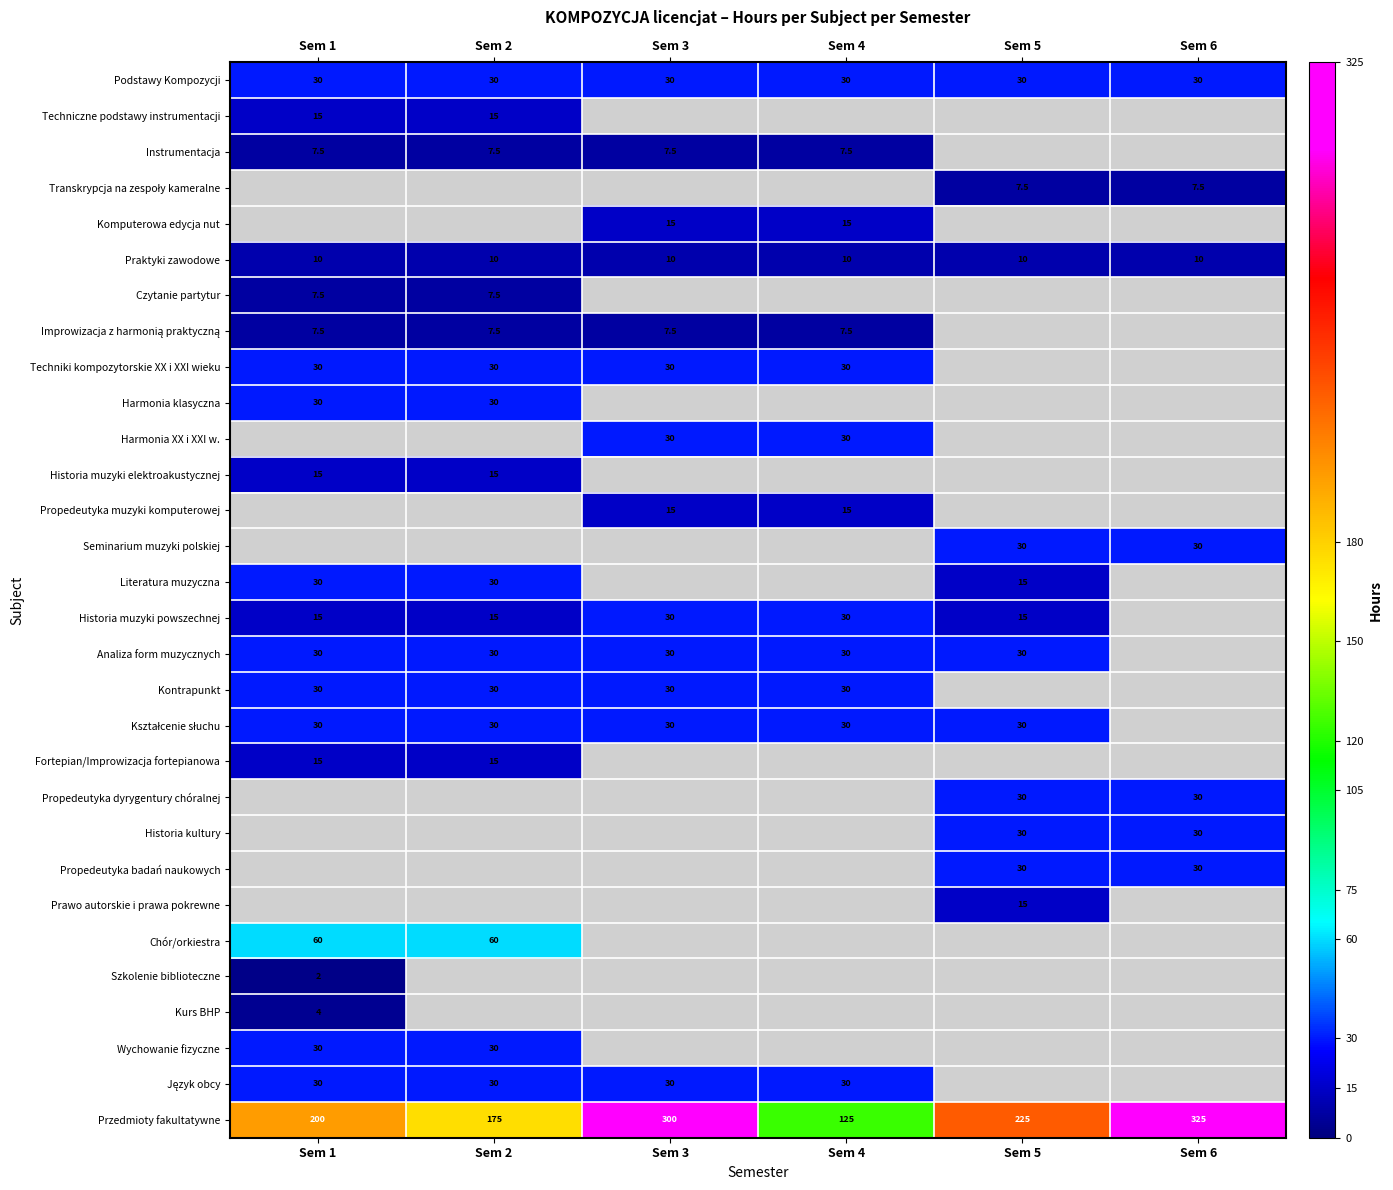

The Przedmioty fakultatywne series shows 400.0 at Sem 3. True or false?

False